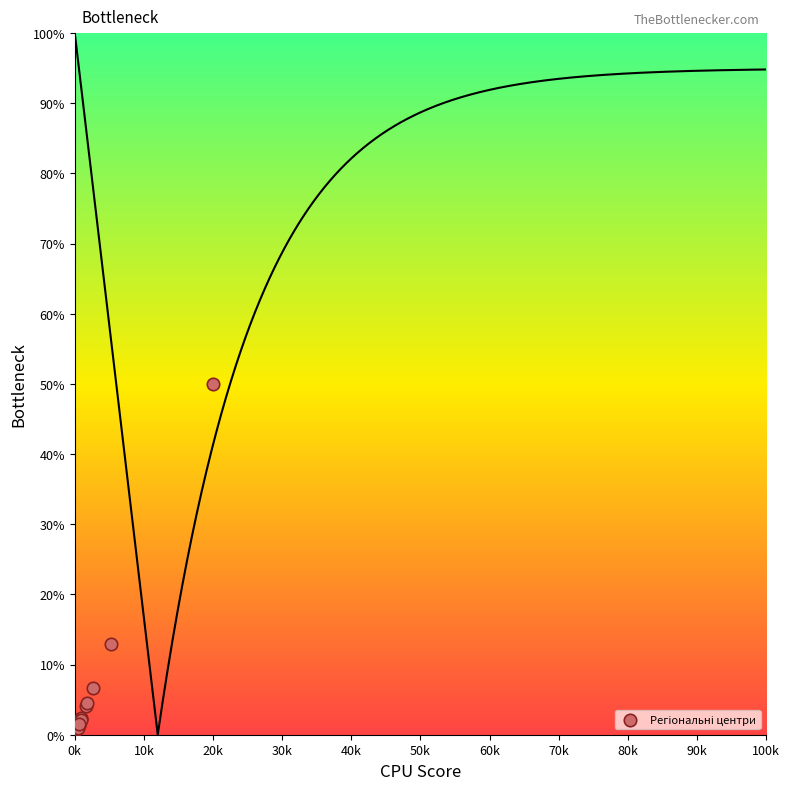

What Y value in the scatter plot is closest to 25?

13.0